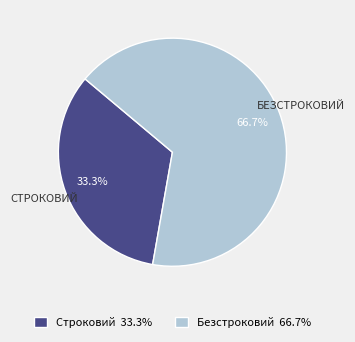

What is the smallest slice in the pie chart?

Строковий